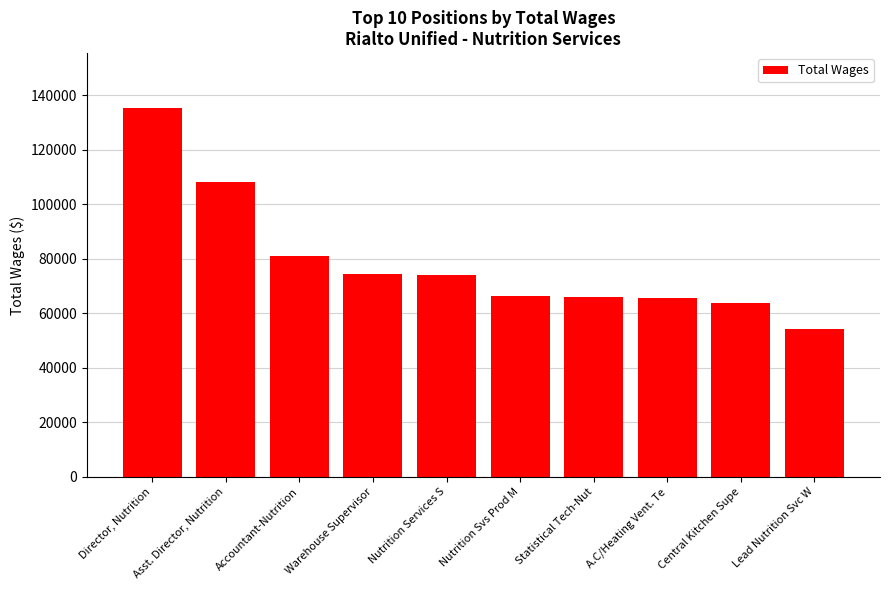

What is the label of the 8th bar from the left?

A.C/Heating Vent. Te